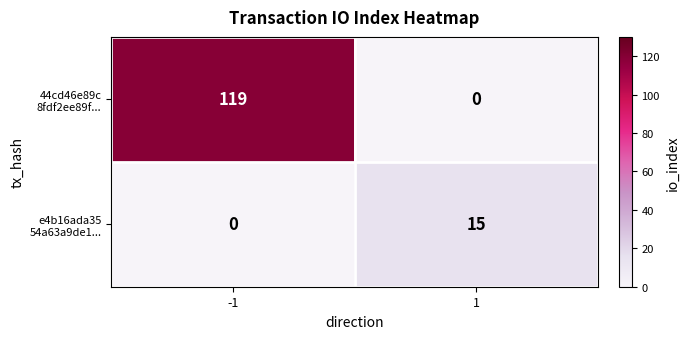

What is the difference between the highest and lowest values at -1?

119